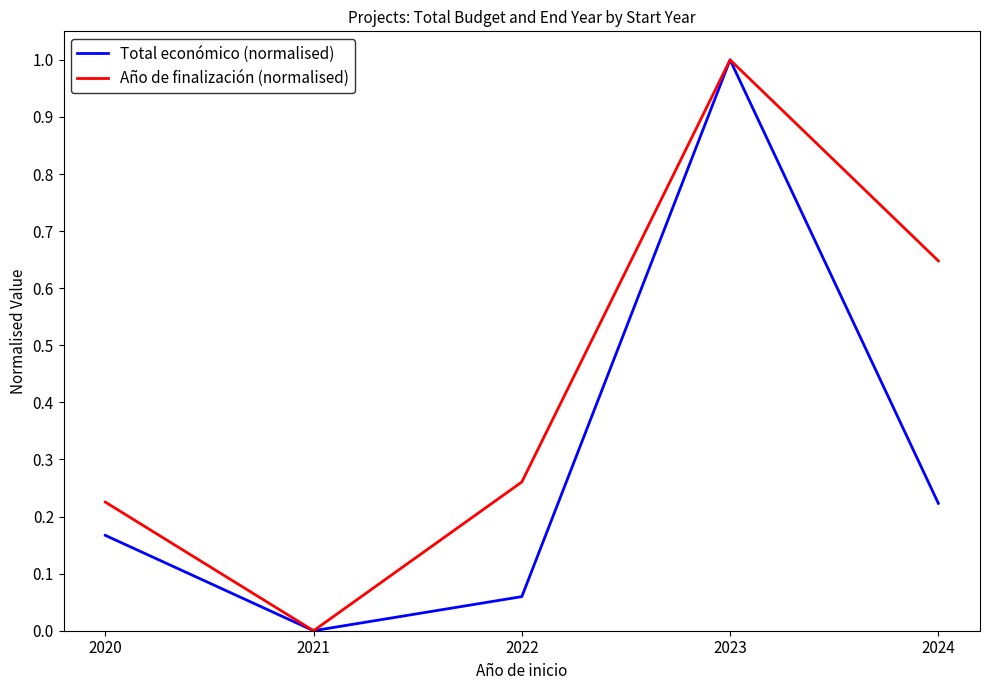

How many Año de finalización (normalised) values are between 0 and 1?

5